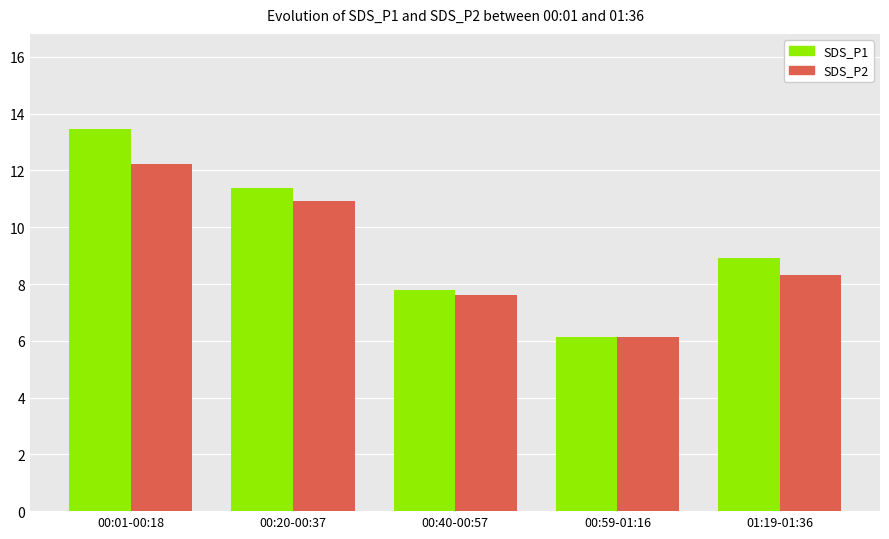

At which category is the sum across all series the highest?

00:01-00:18